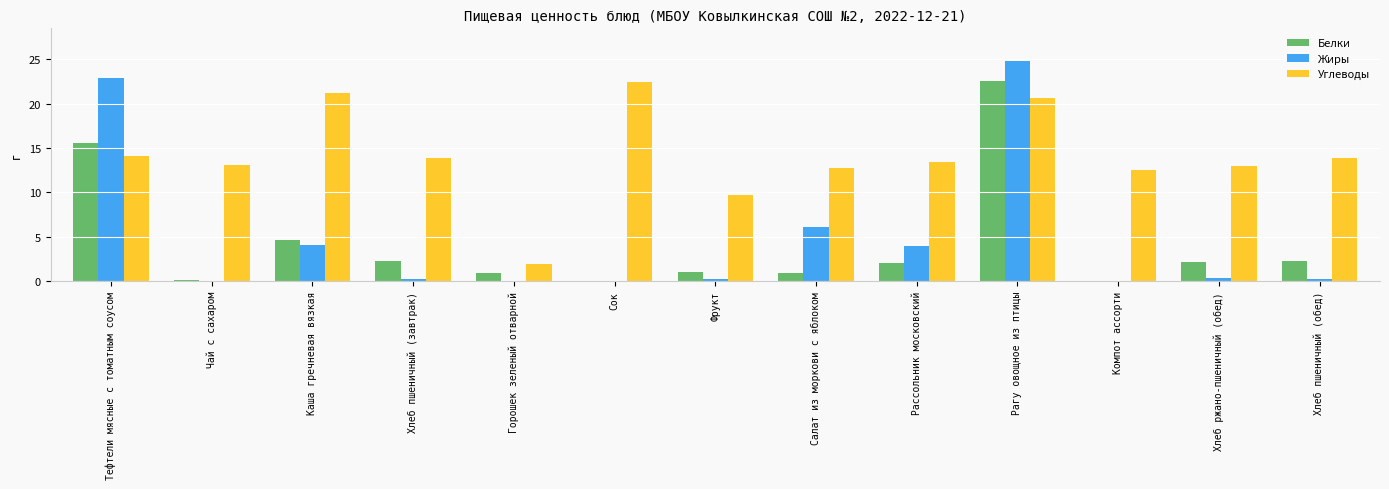

At which category is the sum across all series the highest?

Рагу овощное из птицы